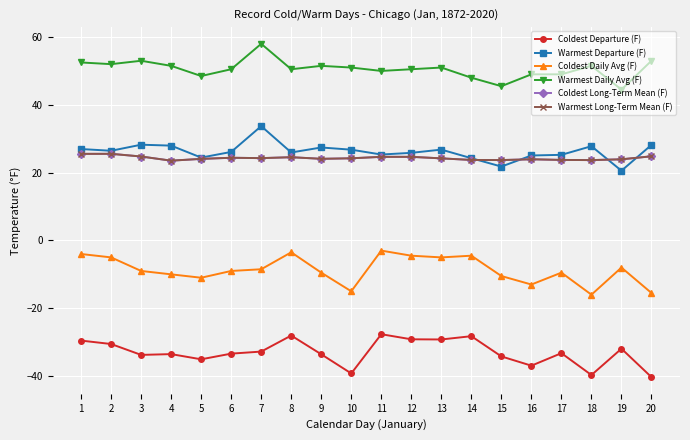

True or false: Warmest Daily Avg (F) and Coldest Daily Avg (F) cross at least once.

False